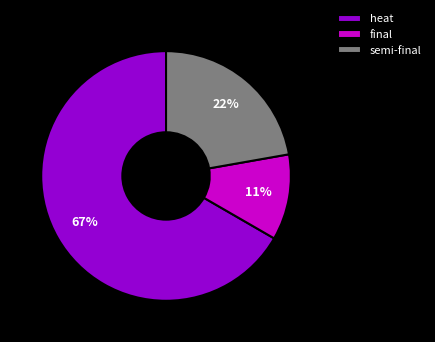

Which has a higher value, final or semi-final?

semi-final